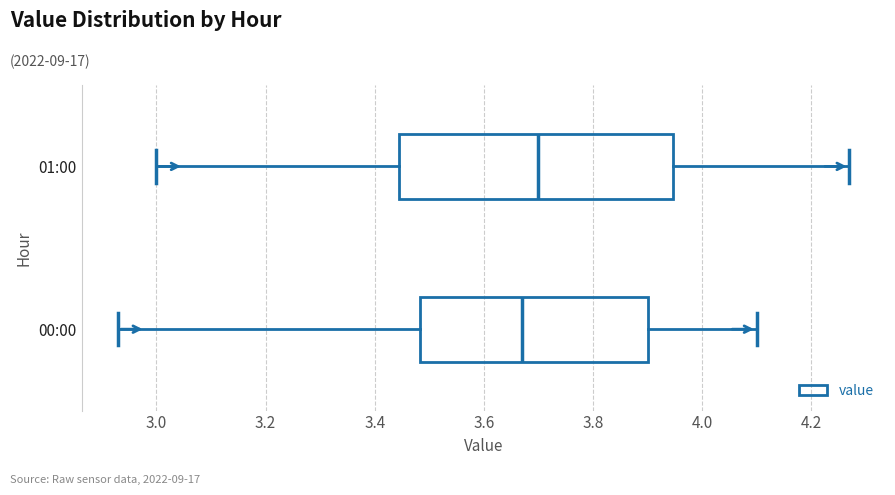

Which box's median line is the furthest to the left?

00:00